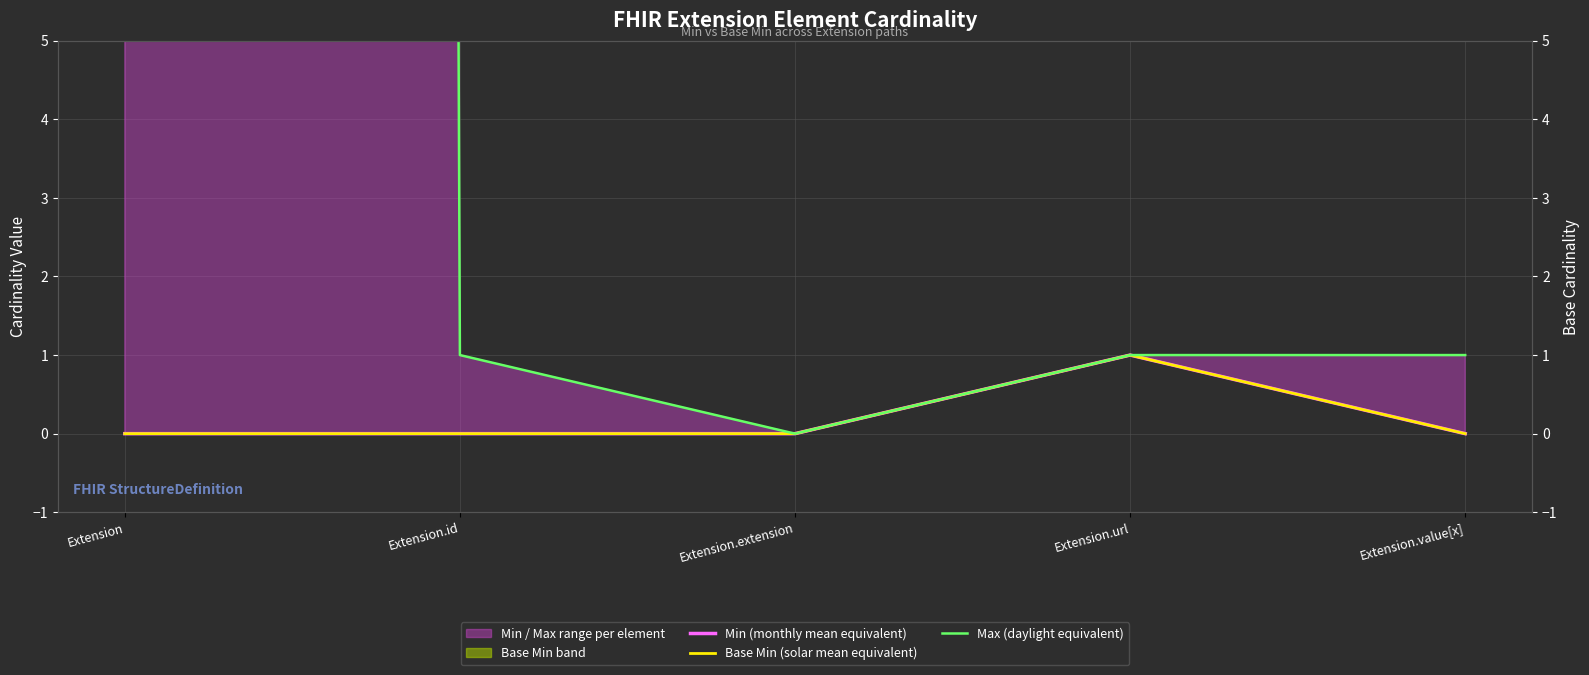

Reading right to left, extract all data points from this chart.

Min (monthly mean equivalent): 0	1	0	0	0
Base Min (solar mean equivalent): 0	1	0	0	0
Max (daylight equivalent): 1	1	0	1	999